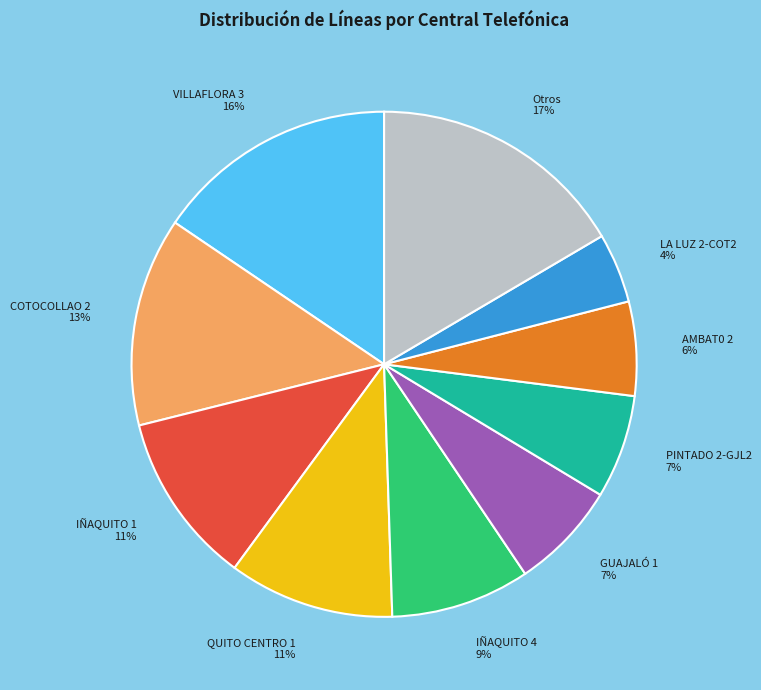

How many slices are in this pie chart?

10